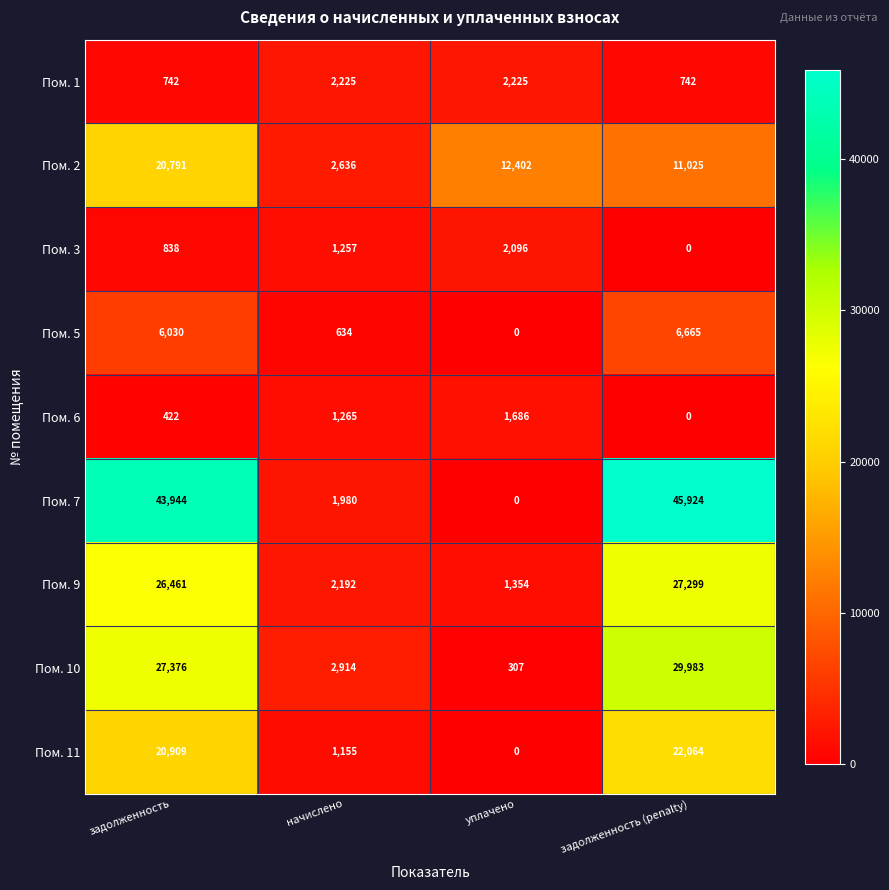

What is the total value across all series at уплачено?

20070